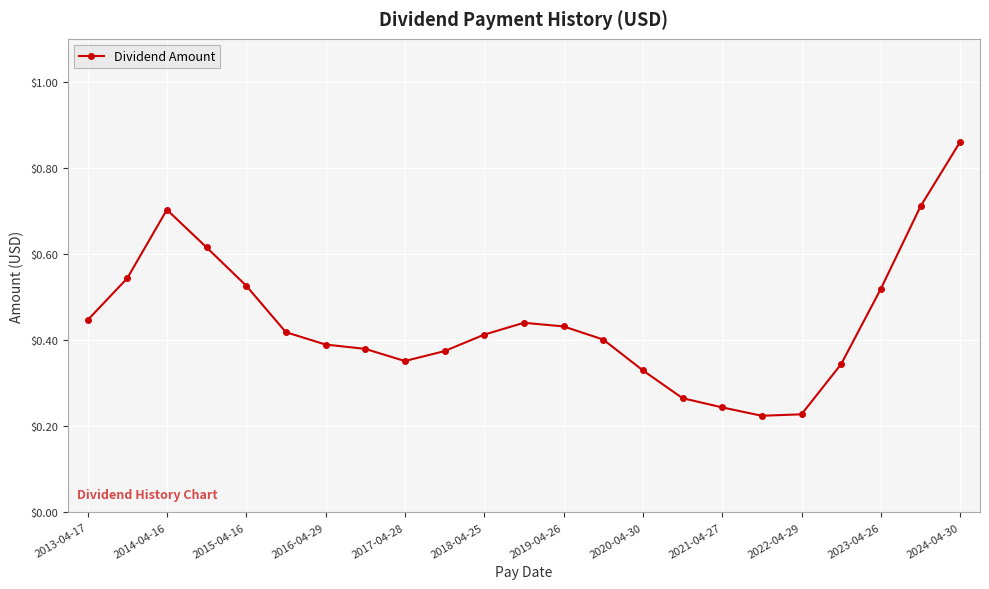

True or false: the data has more than 0 interior local peaks.

True